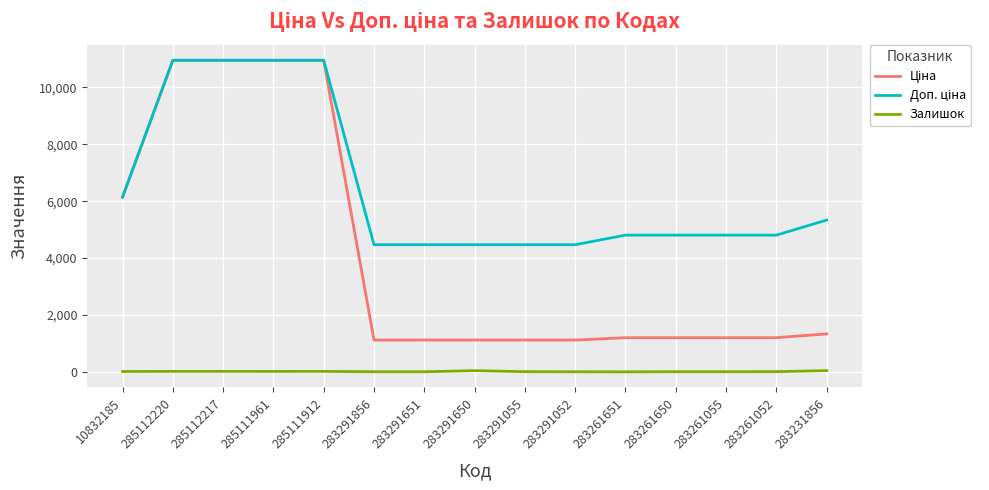

Is it true that Залишок equals 1.0 at 283261651?

True